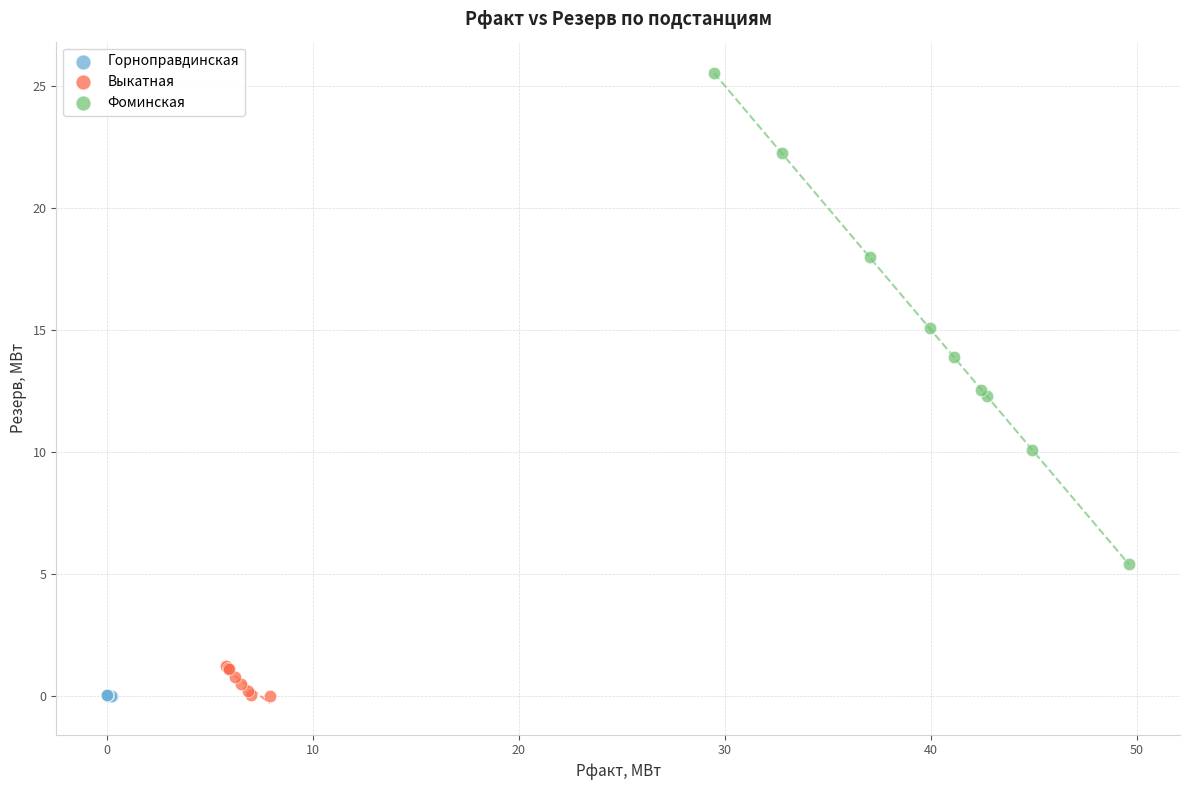

Which series has the widest spread of Y values?

Фоминская